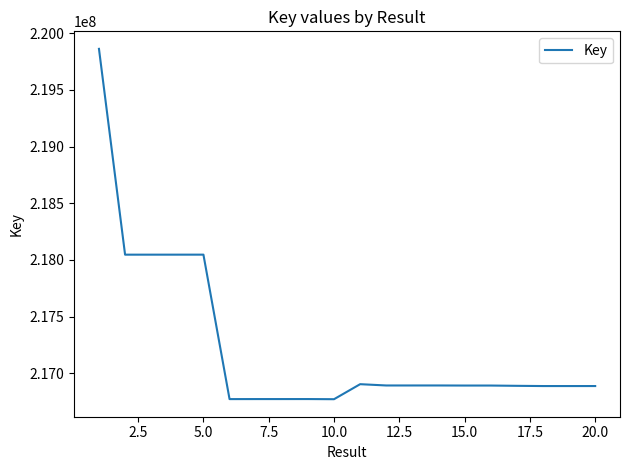

What is the smallest value displayed?

216771731